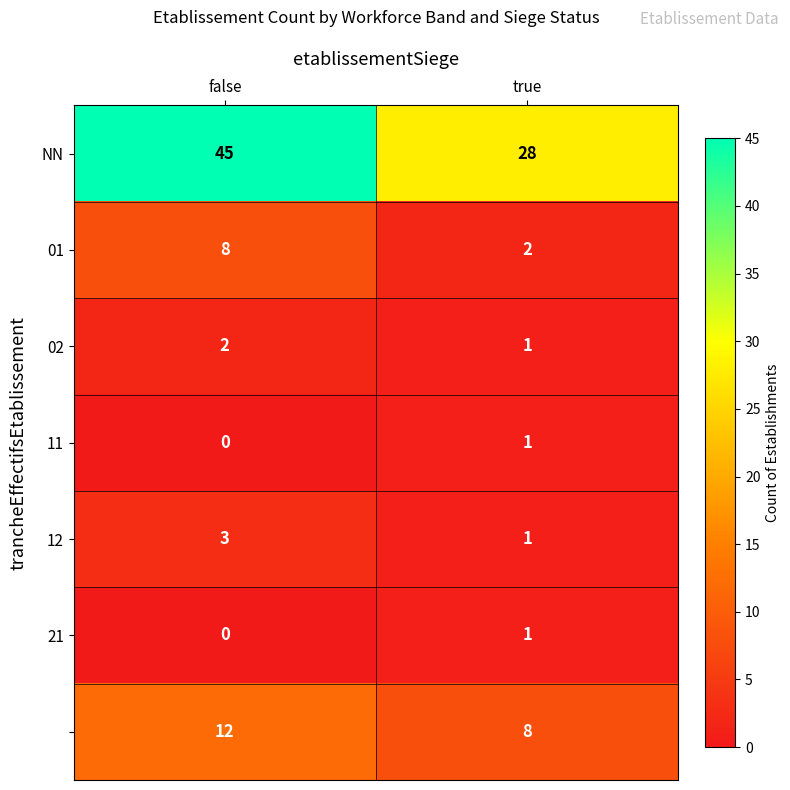

At which category is the sum across all series the highest?

false